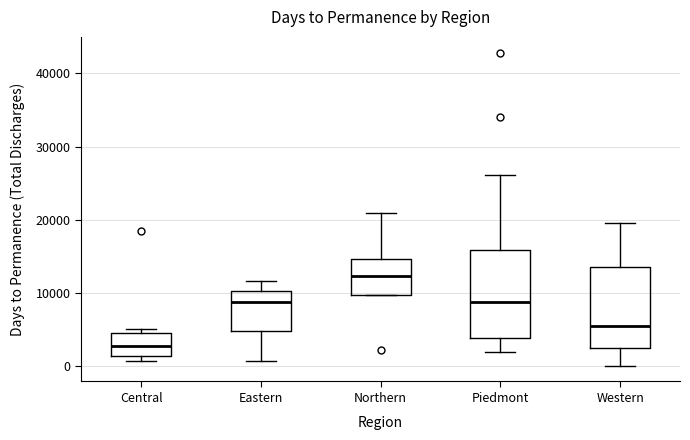

Reading left to right, transcribe this box plot: for each box, give where its median line is, the range the box spans, and where its two whiskers end, as read against the y-axis. The values are not printed on the chart, so give them approximately, as read against the axis.

Central: median 3000, box 1000 to 5000, whiskers 1000 (just below the box's lower edge) to 5000 (just above the box's upper edge)
Eastern: median 9000, box 5000 to 10000, whiskers 1000 to 12000
Northern: median 12000, box 10000 to 15000, whiskers 10000 to 21000
Piedmont: median 9000, box 4000 to 16000, whiskers 2000 to 26000
Western: median 5000, box 2000 to 14000, whiskers 0 to 20000